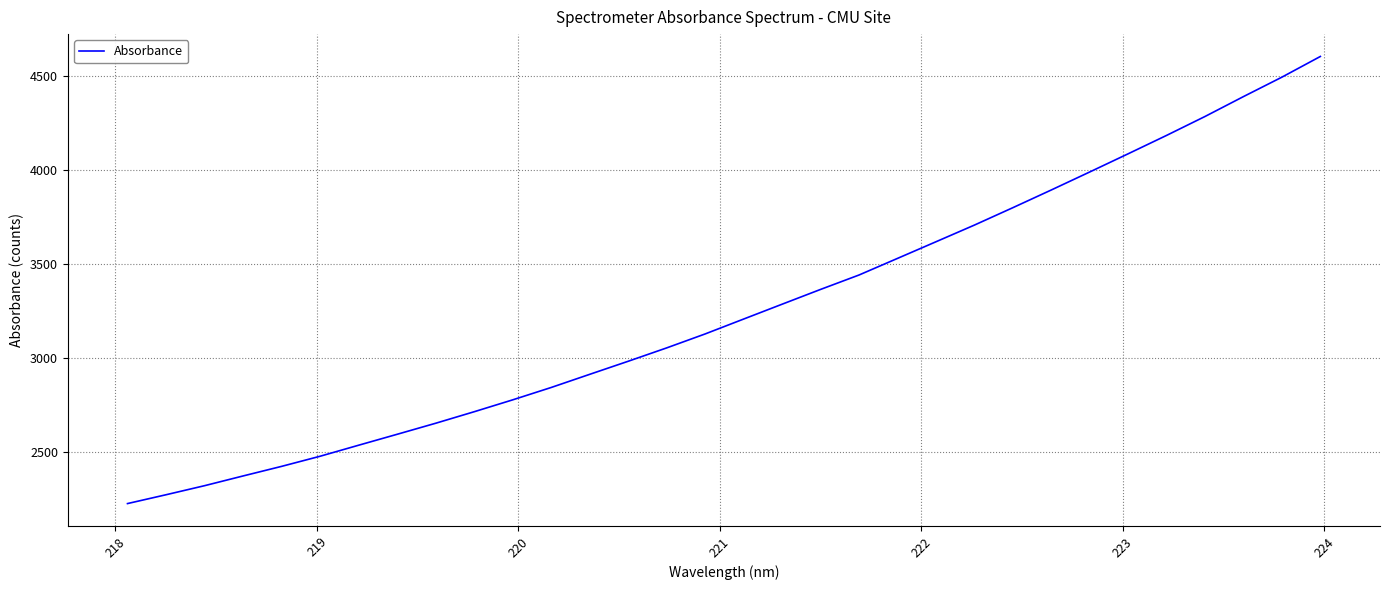

What is the smallest value displayed?

2228.2